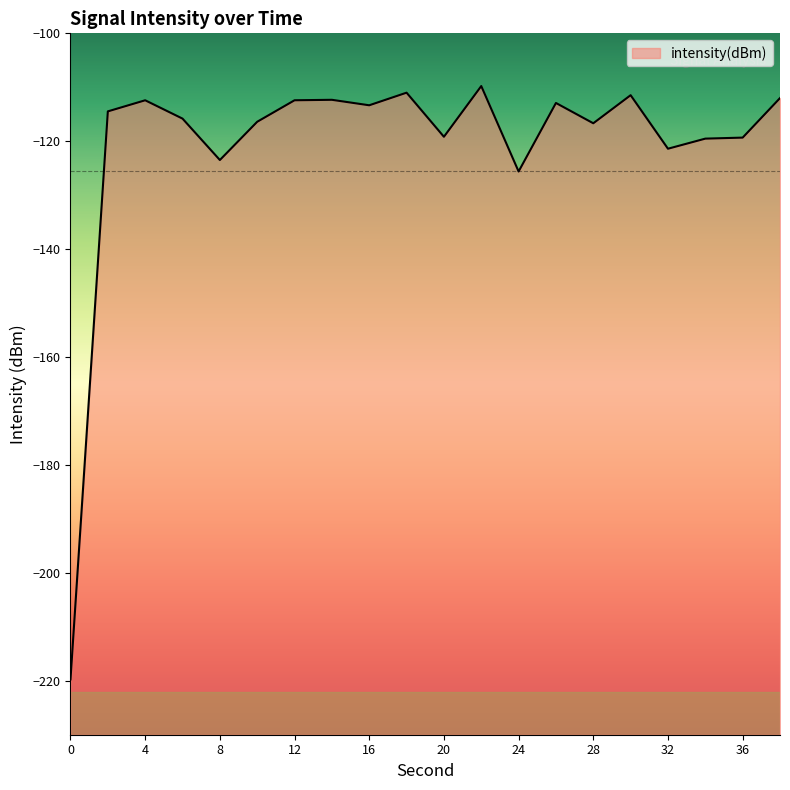

True or false: the data has more than 1 interior local peaks.

True